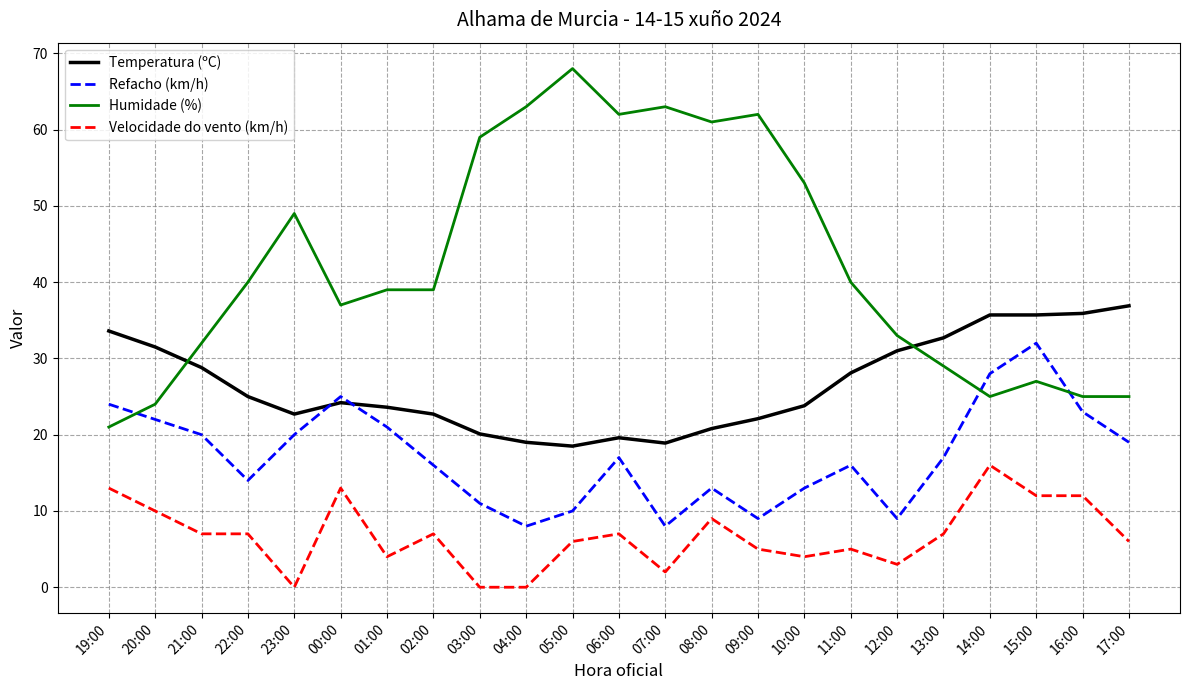

Which series has the largest total across all categories?

Humidade (%)